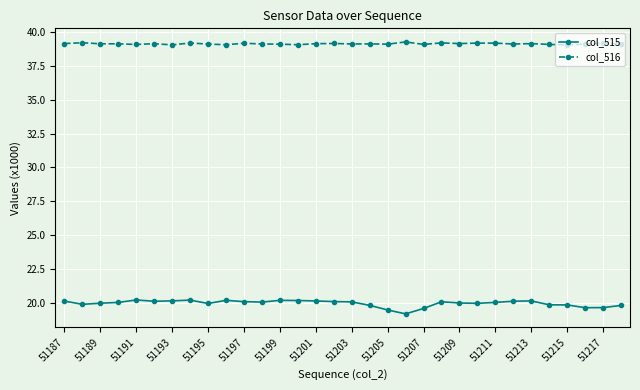

Which series has the largest total across all categories?

col_516